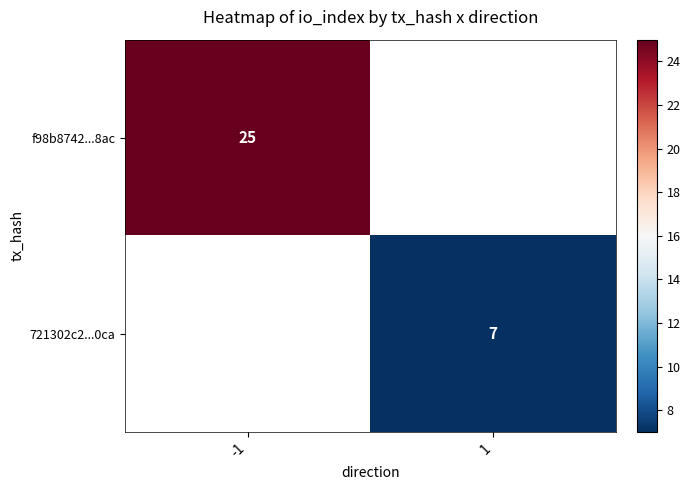

Is the value of f98b8742...8ac at -1 greater than the value of 721302c2...0ca at 1?

Yes